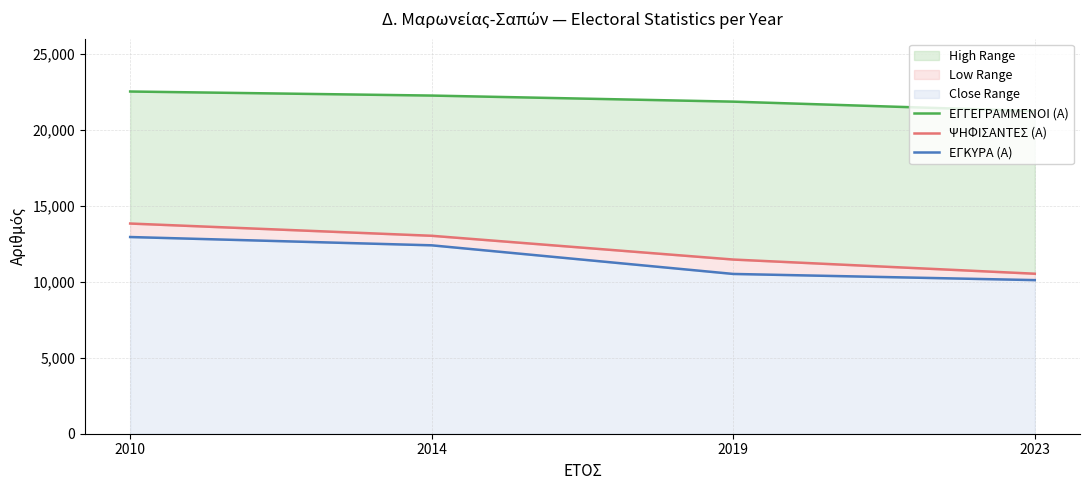

True or false: ΨΗΦΙΣΑΝΤΕΣ (Α) and ΕΓΚΥΡΑ (Α) cross at least once.

False